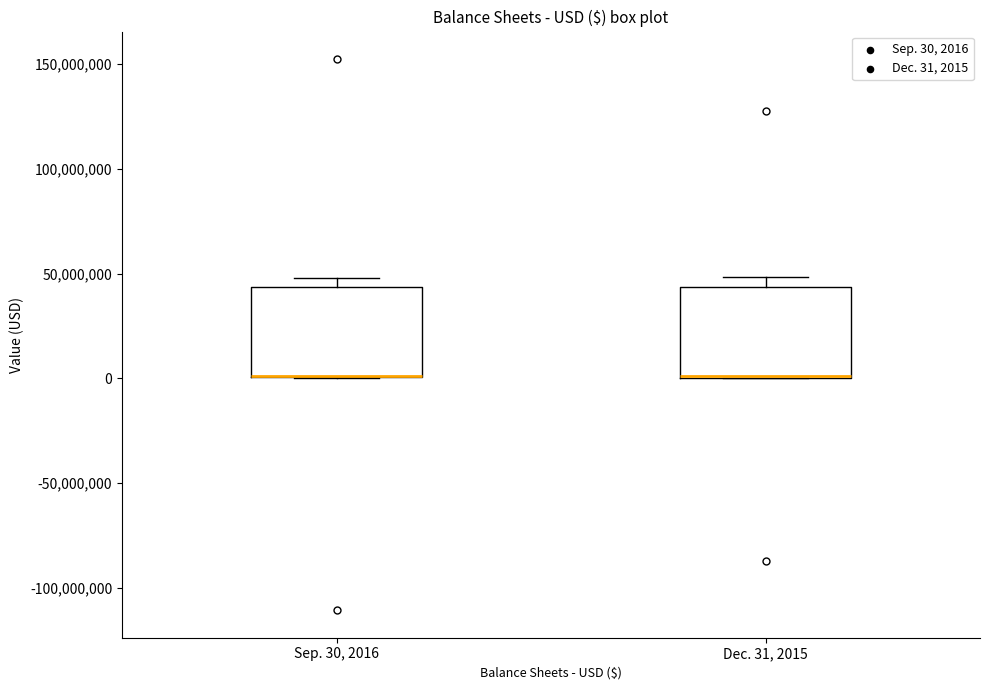

Reading left to right, transcribe this box plot: for each box, give where its median line is, the range the box spans, and where its two whiskers end, as read against the y-axis. The values are not printed on the chart, so give them approximately, as read against the axis.

Sep. 30, 2016: median 0 (drawn on the box's lower edge), box 0 to 45000000, whiskers 0 to 50000000
Dec. 31, 2015: median 0 (drawn on the box's lower edge), box 0 to 45000000, whiskers 0 to 50000000